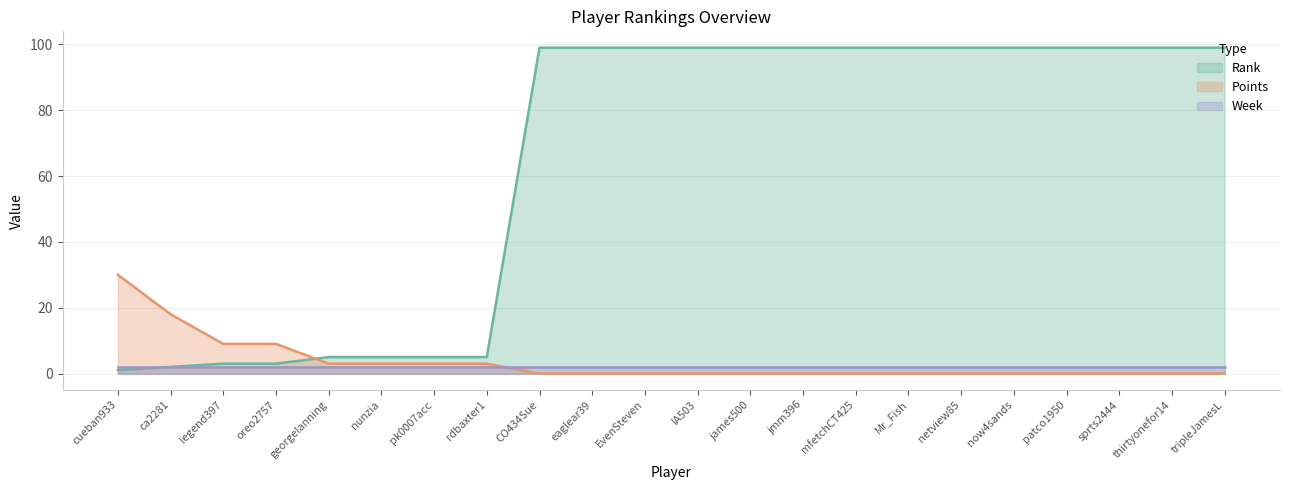

Does the chart have visible grid lines?

Yes